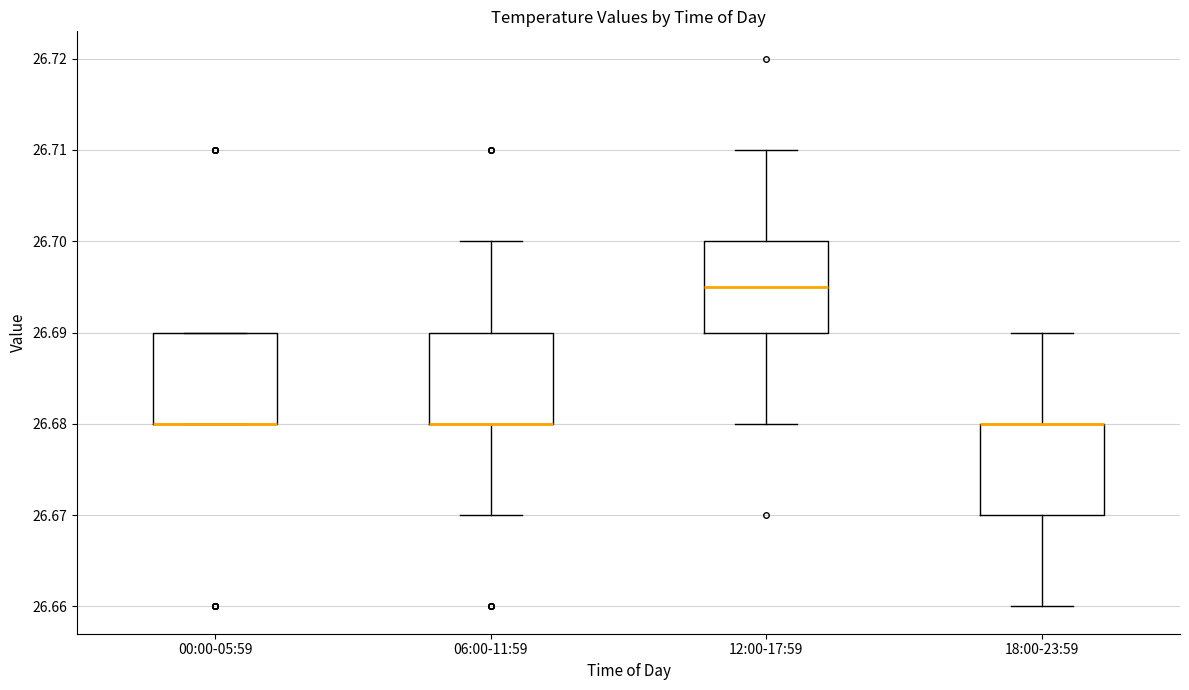

Reading left to right, transcribe this box plot: for each box, give where its median line is, the range the box spans, and where its two whiskers end, as read against the y-axis. The values are not printed on the chart, so give them approximately, as read against the axis.

00:00-05:59: median 26.680 (drawn on the box's lower edge), box 26.680 to 26.690, whiskers 26.680 to 26.690
06:00-11:59: median 26.680 (drawn on the box's lower edge), box 26.680 to 26.690, whiskers 26.670 to 26.700
12:00-17:59: median 26.695, box 26.690 to 26.700, whiskers 26.680 to 26.710
18:00-23:59: median 26.680 (drawn on the box's upper edge), box 26.670 to 26.680, whiskers 26.660 to 26.690